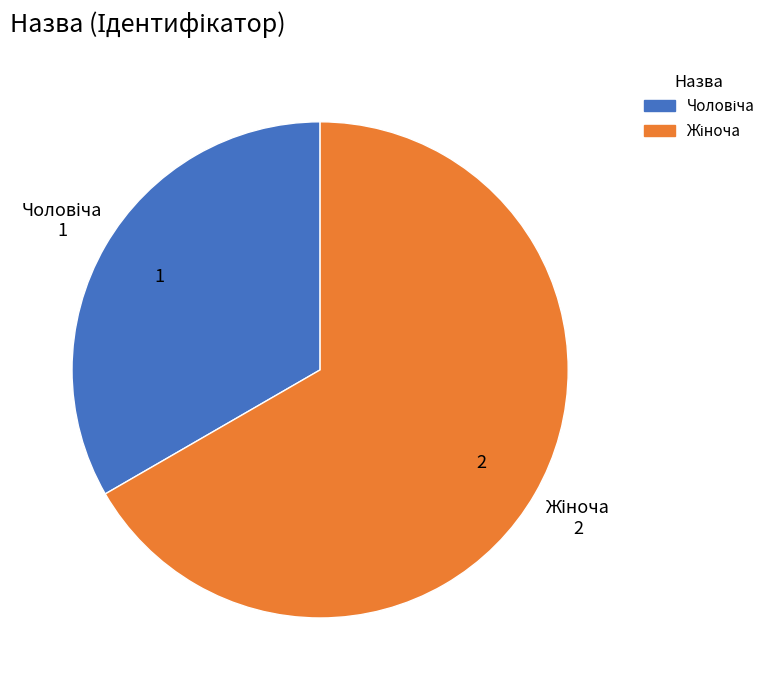

Is there any slice that represents more than half of the pie?

Yes